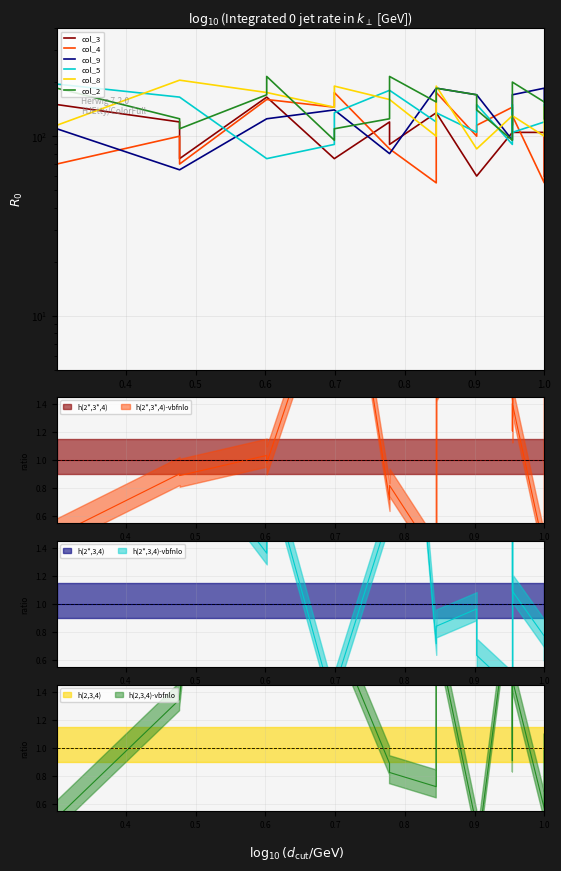

Is this an area chart (filled region under the line)?

No